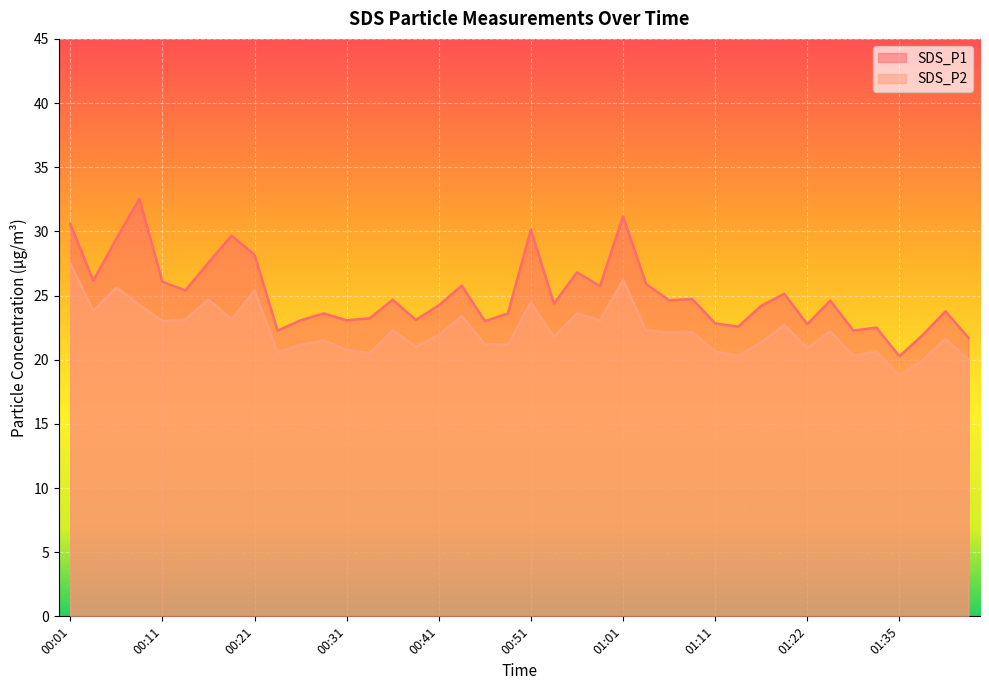

What is the difference between the second highest and second lowest values in the SDS_P2 series?

6.3